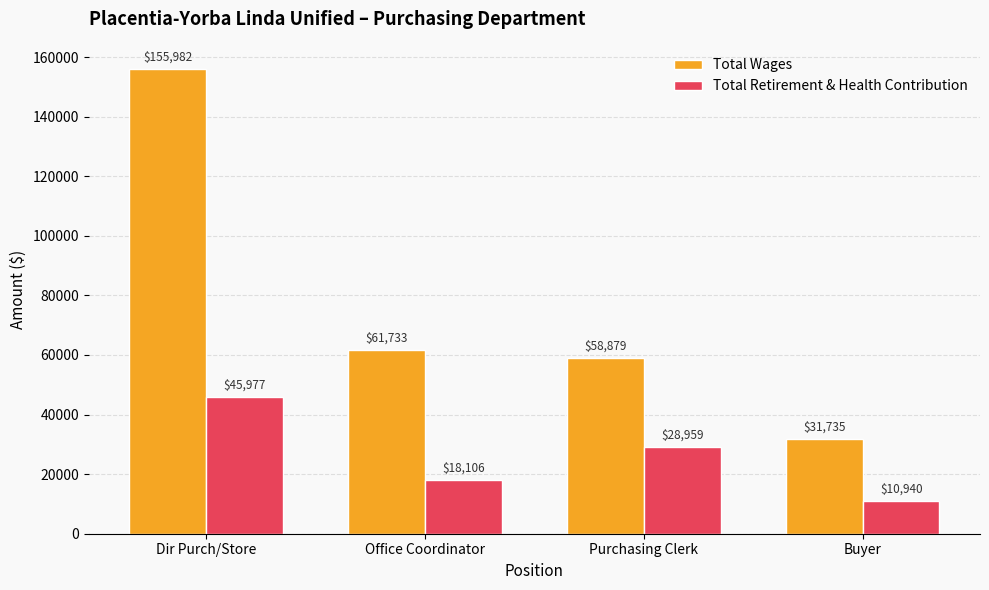

Reading right to left, transcribe all the data shown in this chart.

Total Wages: 31735	58879	61733	155982
Total Retirement & Health Contribution: 10940	28959	18106	45977